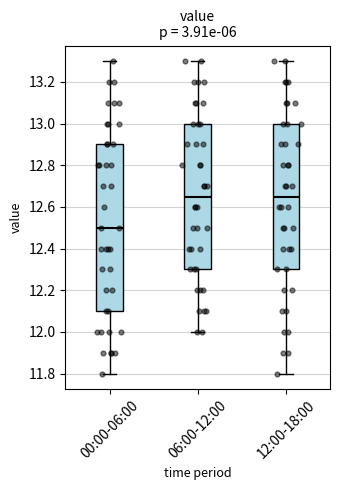

Where is the upper edge of the box for 12:00-18:00 on the y-axis? The values are not printed on the chart, so give them approximately, as read against the axis.

13.00